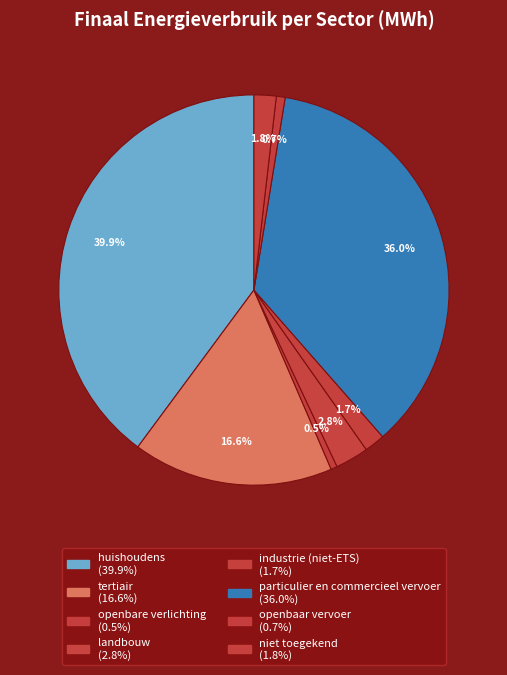

To the nearest percent, what is the difference between the openbare verlichting and industrie (niet-ETS) slice percentages?

1%